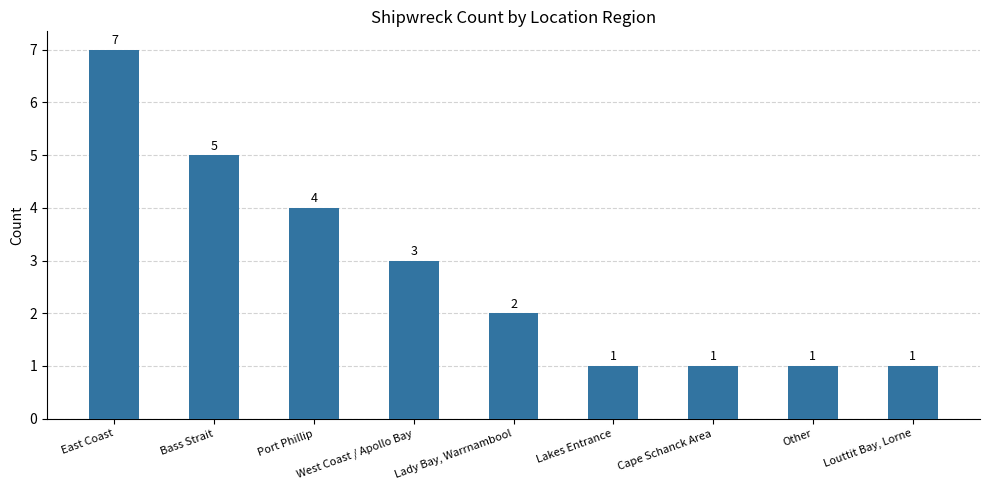

How many bars are there in total?

9